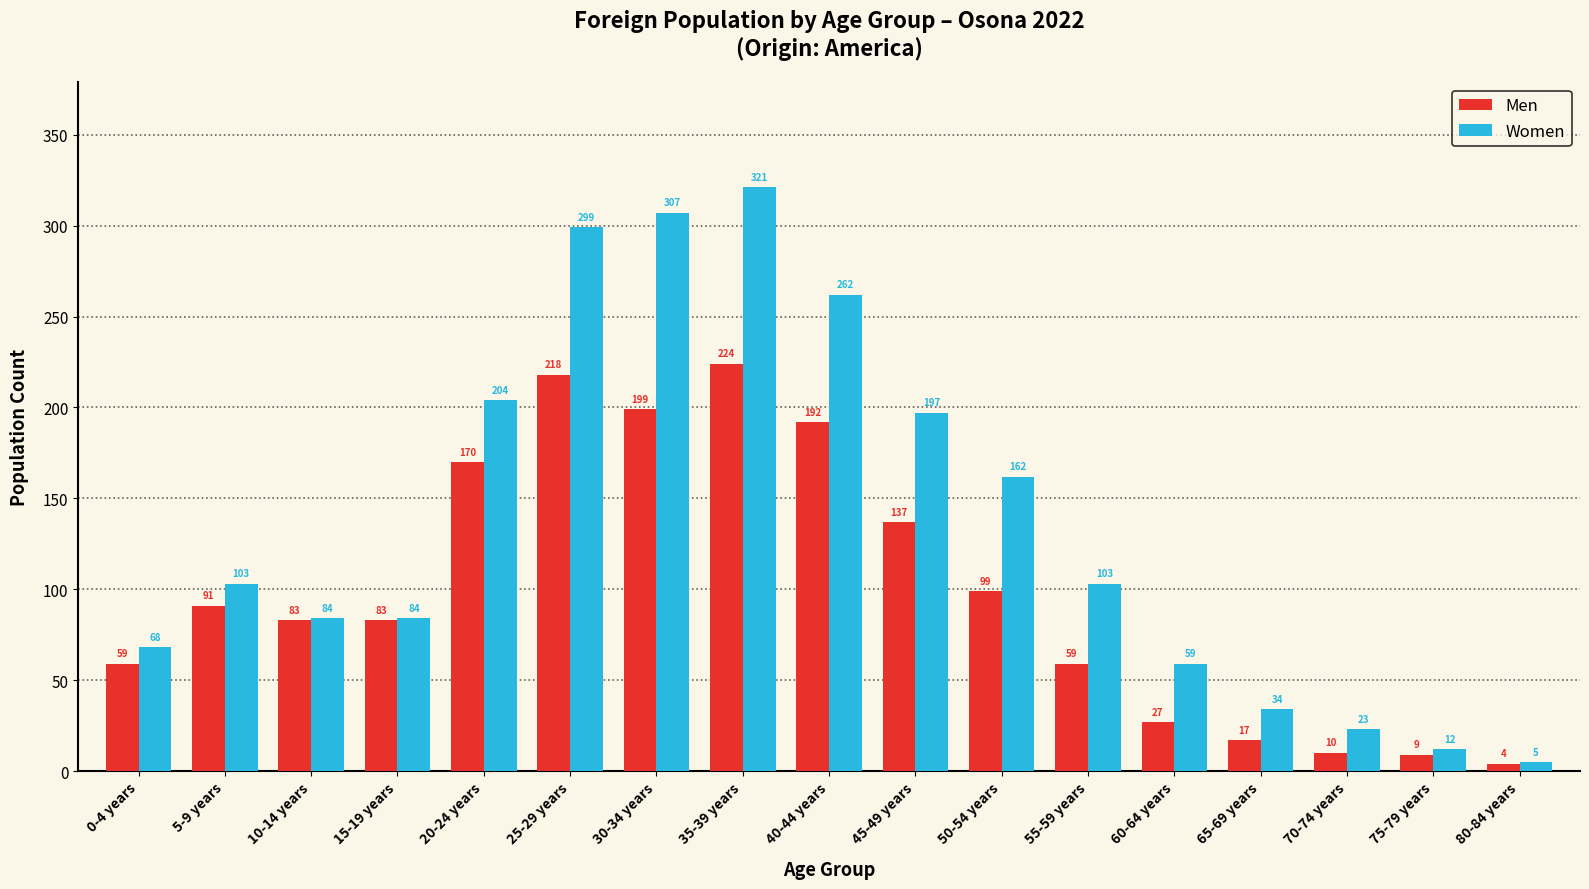

Reading left to right, transcribe all the data shown in this chart.

Men: 0-4 years=59	5-9 years=91	10-14 years=83	15-19 years=83	20-24 years=170	25-29 years=218	30-34 years=199	35-39 years=224	40-44 years=192	45-49 years=137	50-54 years=99	55-59 years=59	60-64 years=27	65-69 years=17	70-74 years=10	75-79 years=9	80-84 years=4
Women: 0-4 years=68	5-9 years=103	10-14 years=84	15-19 years=84	20-24 years=204	25-29 years=299	30-34 years=307	35-39 years=321	40-44 years=262	45-49 years=197	50-54 years=162	55-59 years=103	60-64 years=59	65-69 years=34	70-74 years=23	75-79 years=12	80-84 years=5